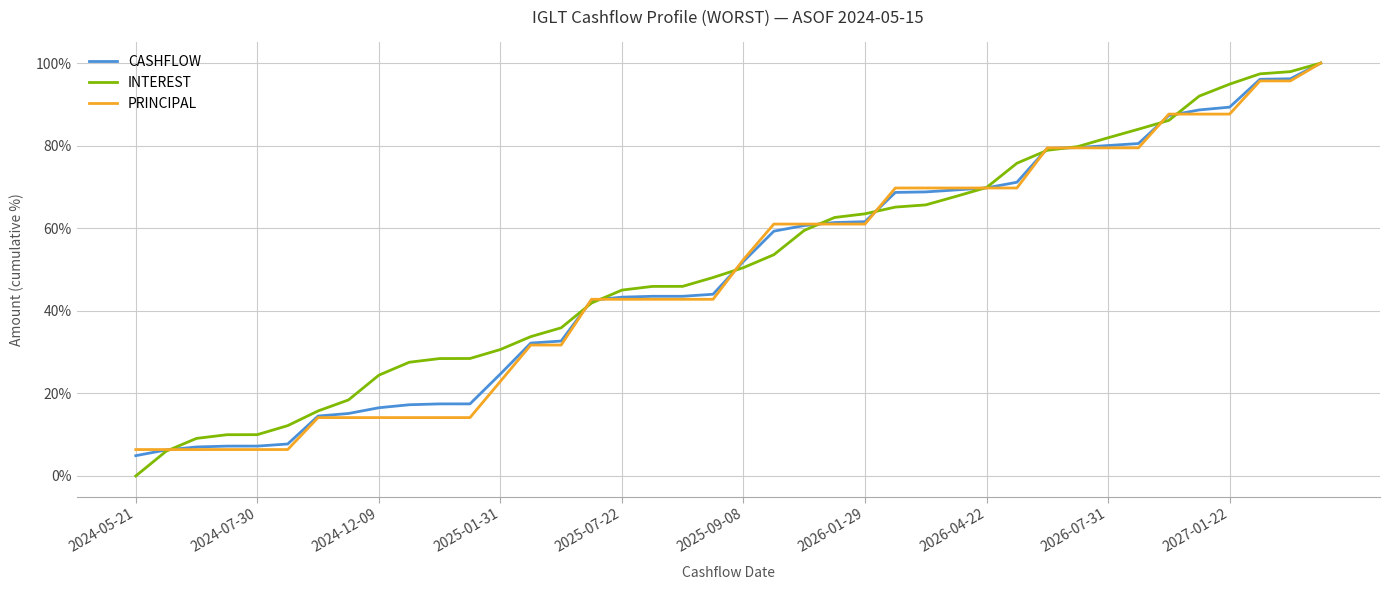

How many lines are shown in the chart?

3